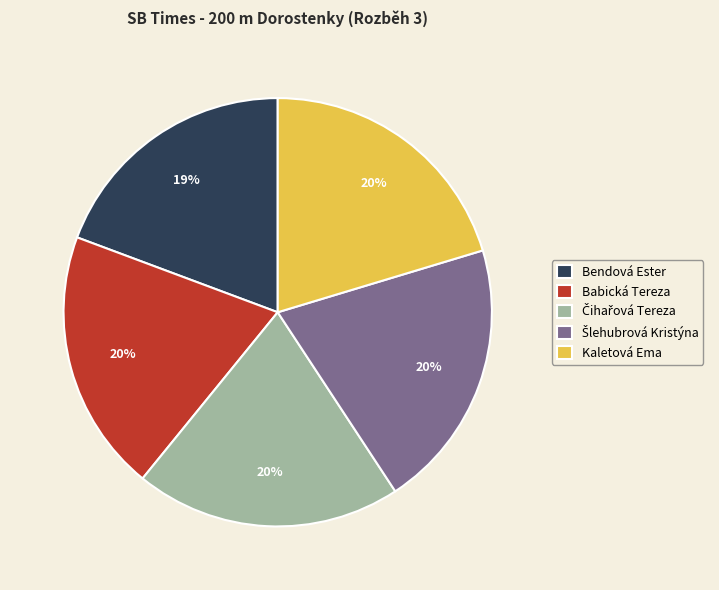

What percentage is the Kaletová Ema slice, to the nearest percent?

20%